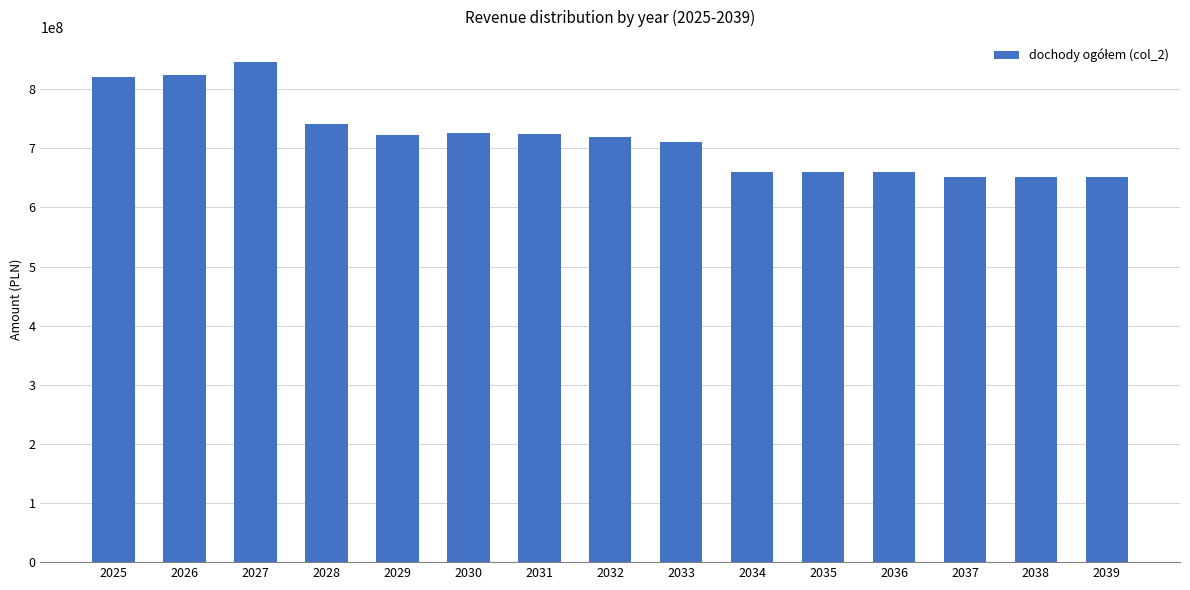

What is the difference between the values at 2033 and 2038?

58000000.0